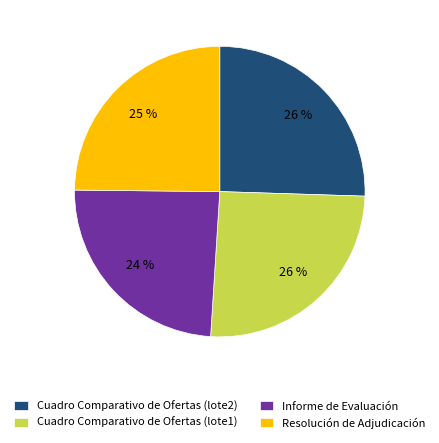

Which category has the smallest portion of the pie?

Informe de Evaluación